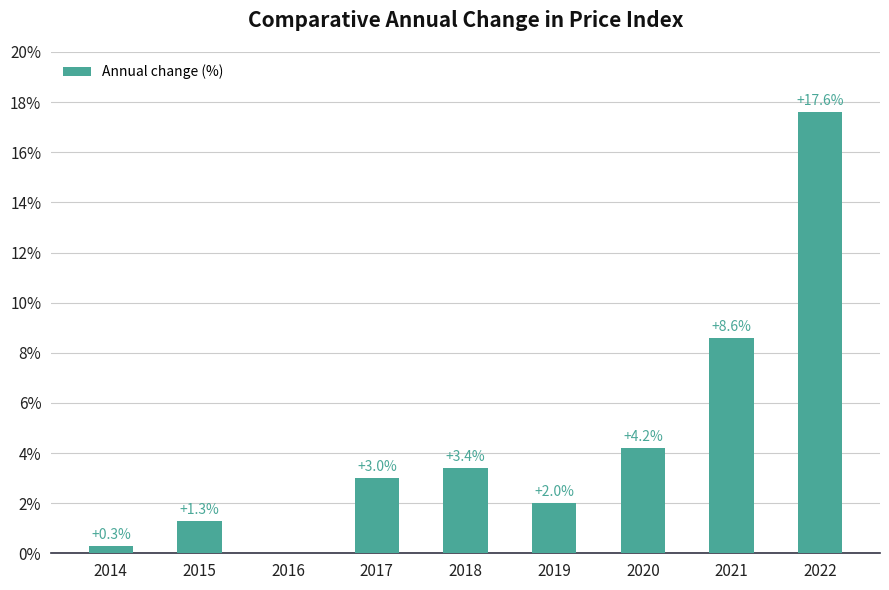

List the labels in order of value, largest first.

2022, 2021, 2020, 2018, 2017, 2019, 2015, 2014, 2016